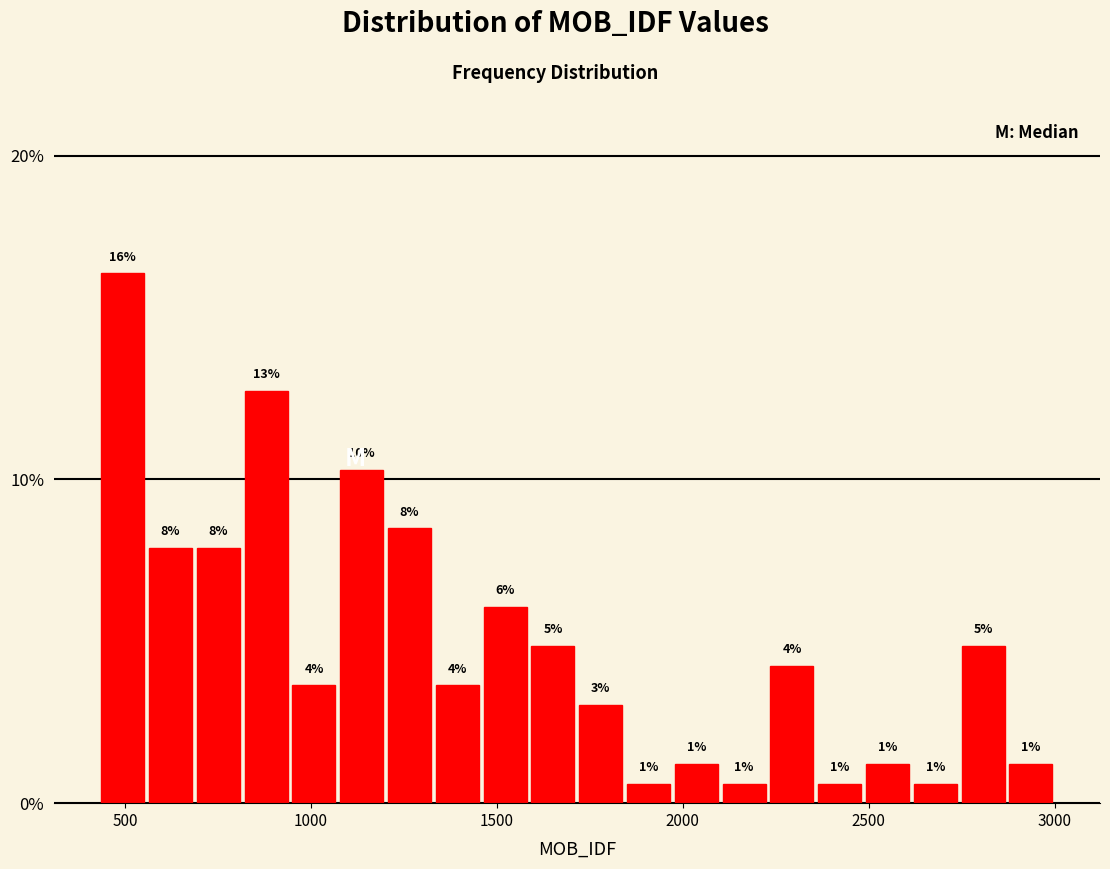

Read against the x-axis, roughly where is the centre of the tallest bar?

500